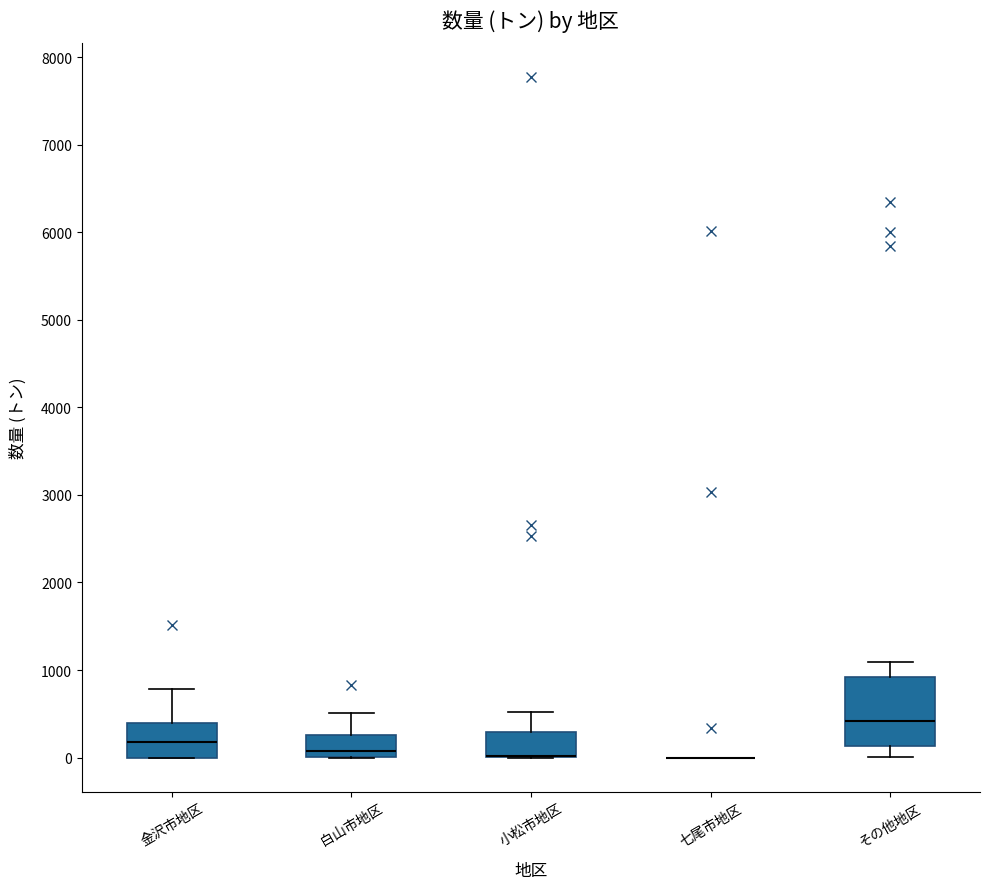

Reading left to right, transcribe this box plot: for each box, give where its median line is, the range the box spans, and where its two whiskers end, as read against the y-axis. The values are not printed on the chart, so give them approximately, as read against the axis.

金沢市地区: median 200, box 0 to 400, whiskers 0 to 800
白山市地区: median 100, box 0 to 300, whiskers 0 to 500
小松市地区: median 0 (drawn on the box's lower edge), box 0 to 300, whiskers 0 to 500
七尾市地区: box collapsed to a line at 0, whiskers 0 to 0
その他地区: median 400, box 100 to 900, whiskers 0 to 1100